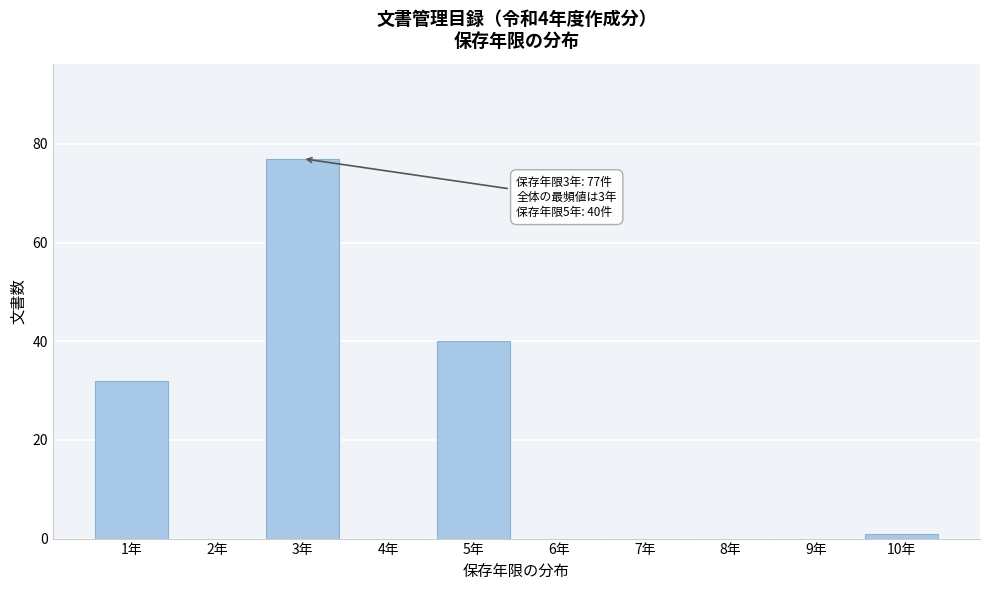

Reading left to right, transcribe all the data shown in this chart.

1年=32	2年=0	3年=77	4年=0	5年=40	6年=0	7年=0	8年=0	9年=0	10年=1